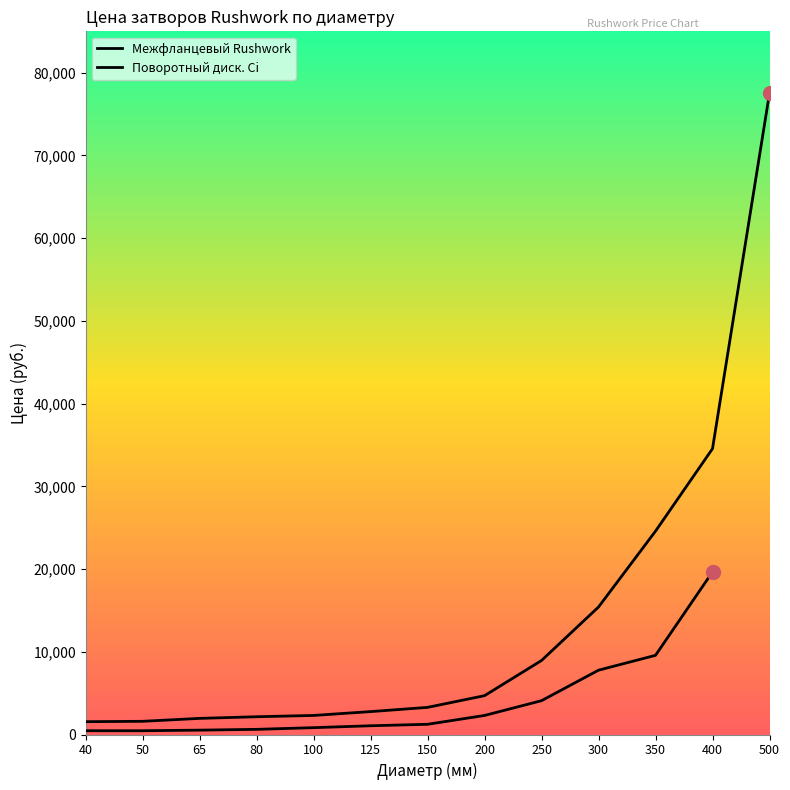

How many values exceed 3277?

7